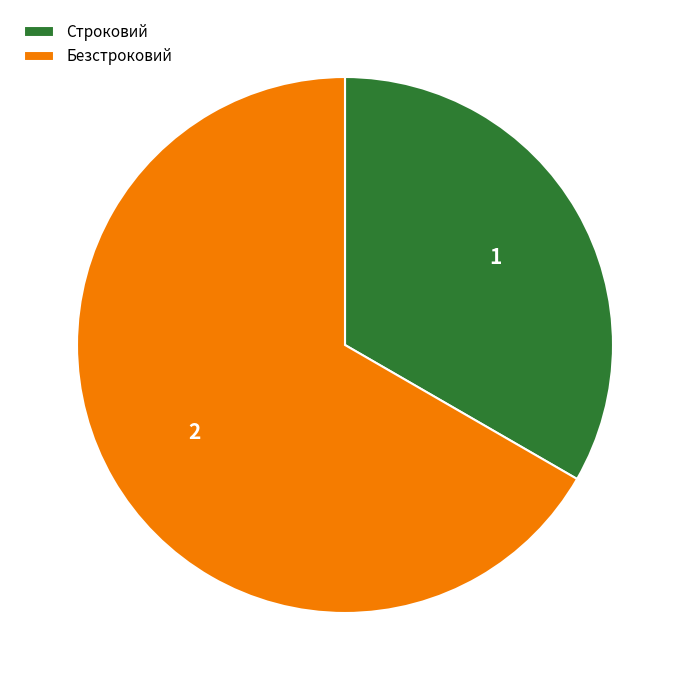

Rank the categories by value from lowest to highest.

Строковий, Безстроковий